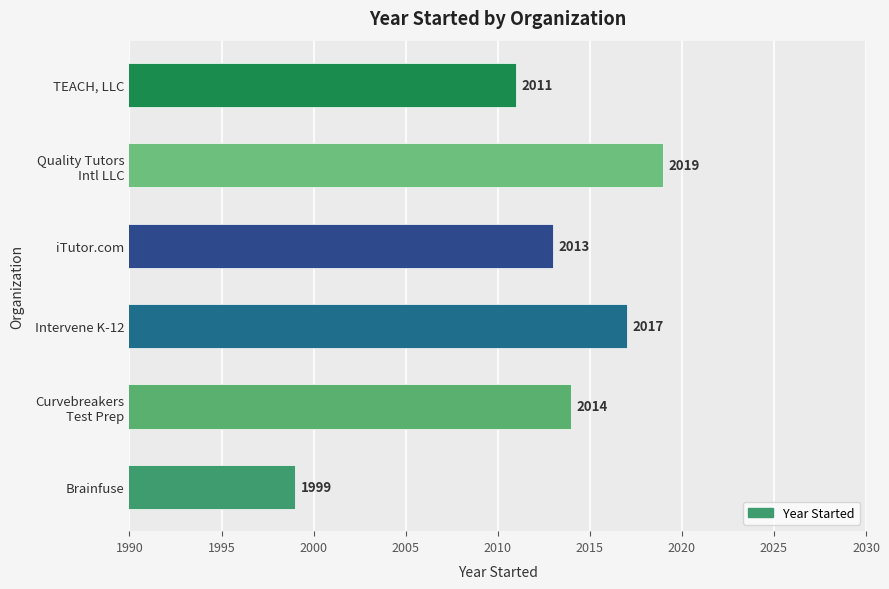

What is the difference between the maximum and second lowest values?

8